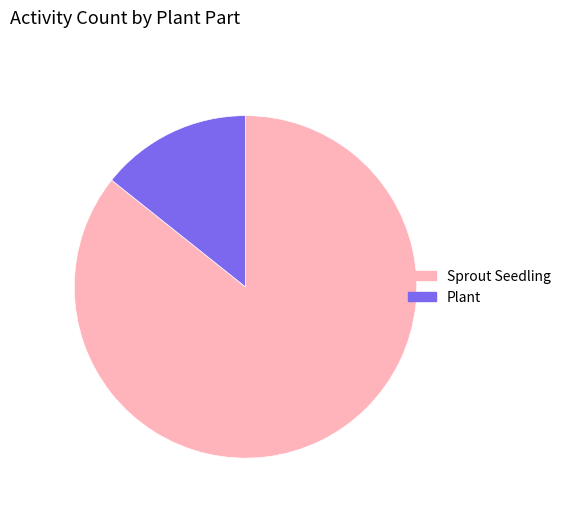

Is there a majority slice in this chart?

Yes